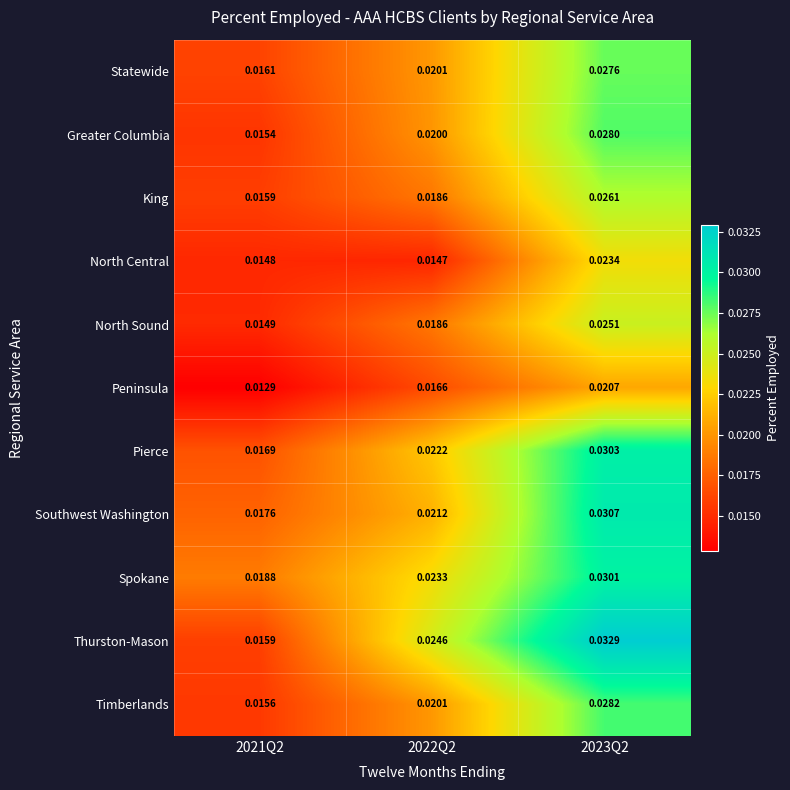

At 2023Q2, list the series in order from largest to smallest.

Thurston-Mason, Southwest Washington, Pierce, Spokane, Timberlands, Greater Columbia, Statewide, King, North Sound, North Central, Peninsula